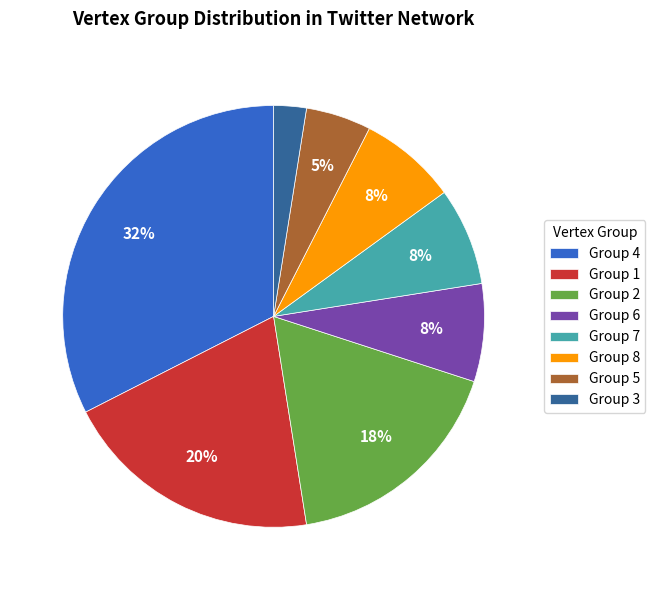

Does Group 4 represent more than half of the total?

No